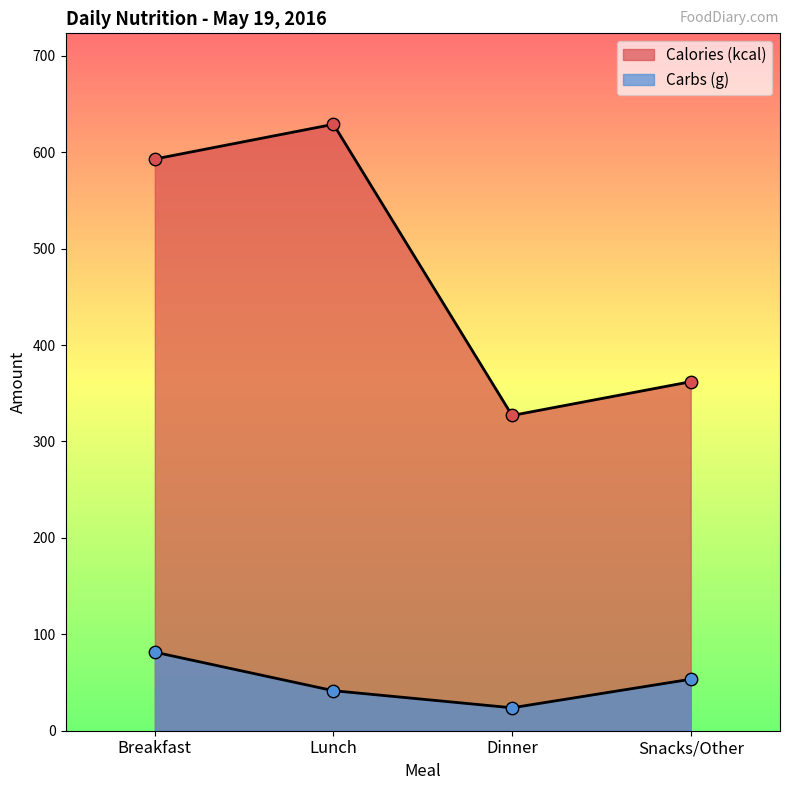

What are all the series names shown in the legend?

Calories (kcal), Carbs (g)